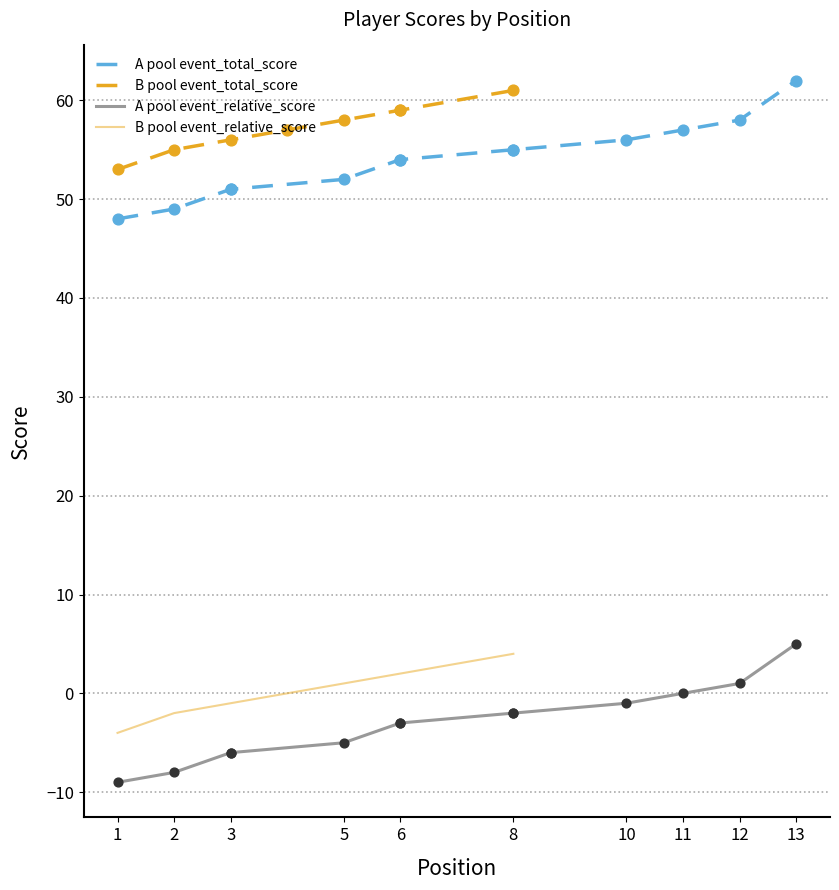

Is the value of event_relative_score at 3 greater than the value of round_relative_score at 6?

No